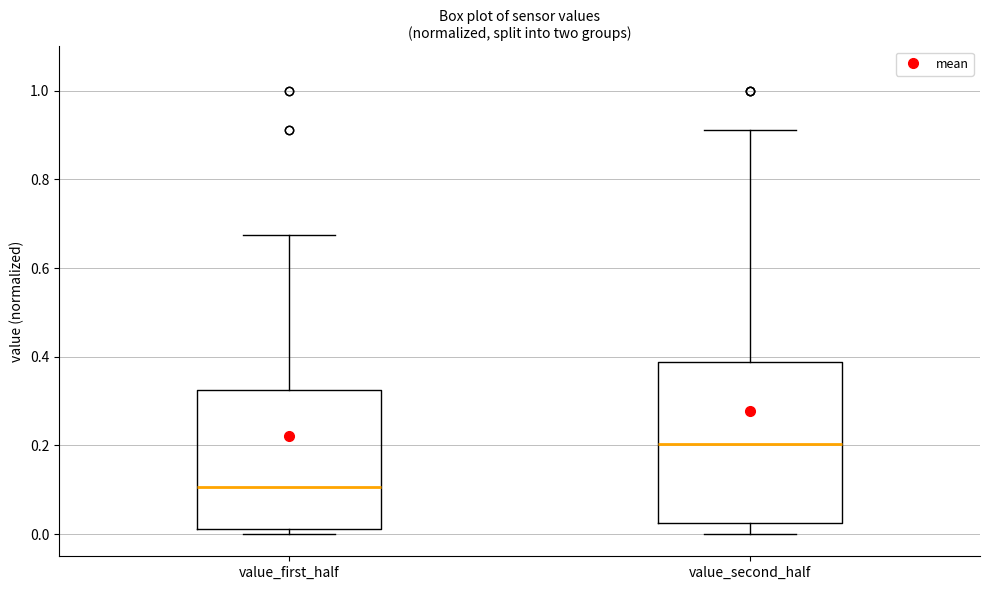

Reading left to right, read every box against the y-axis: the position of its median line, the range the box covers, and the ends of its whiskers. The values are not printed on the chart, so give them approximately, as read against the axis.

value_first_half: median 0.10, box 0.02 to 0.32, whiskers 0.00 to 0.68
value_second_half: median 0.20, box 0.02 to 0.38, whiskers 0.00 to 0.92